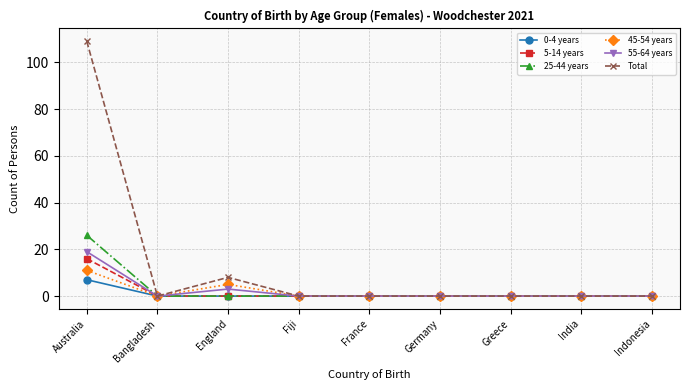

How many lines are shown in the chart?

6